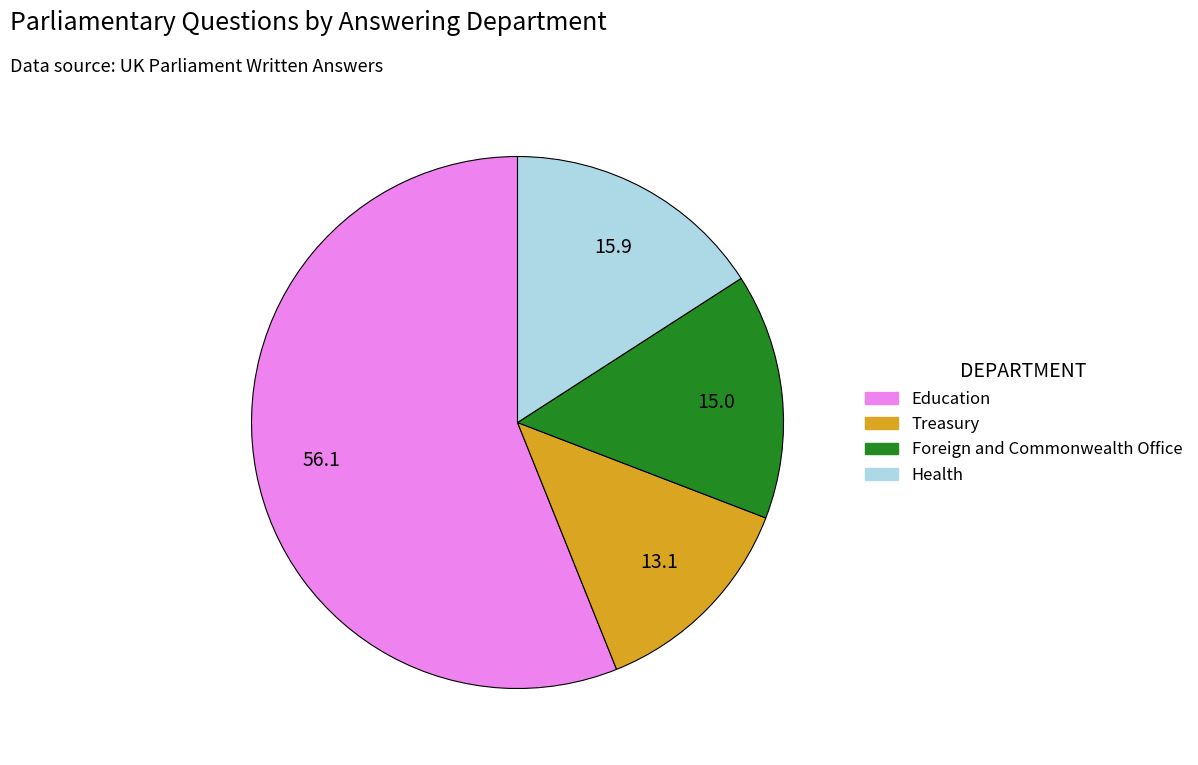

Is it true that Foreign and Commonwealth Office is 15% of the pie?

True